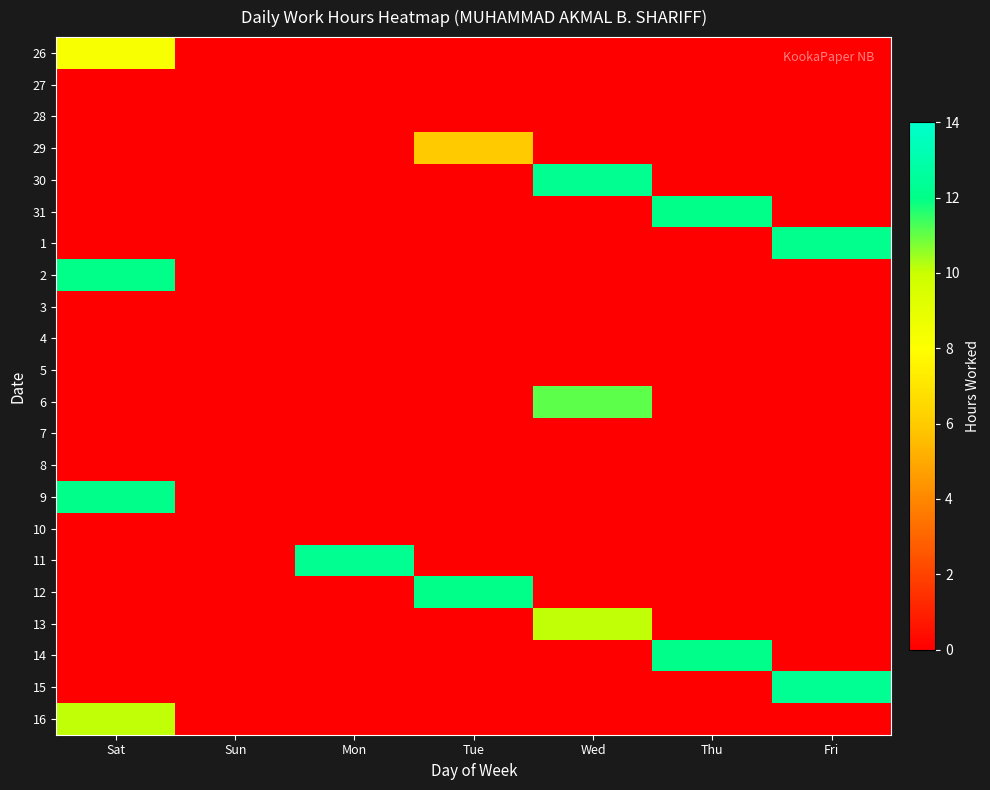

What is the difference between the highest and lowest values at Wed?

12.2